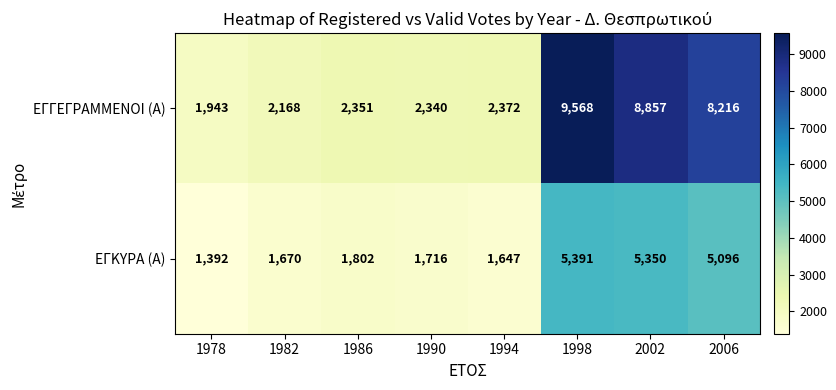

True or false: ΕΓΓΕΓΡΑΜΜΕΝΟΙ (Α) has a value of 708 at 1990.

False